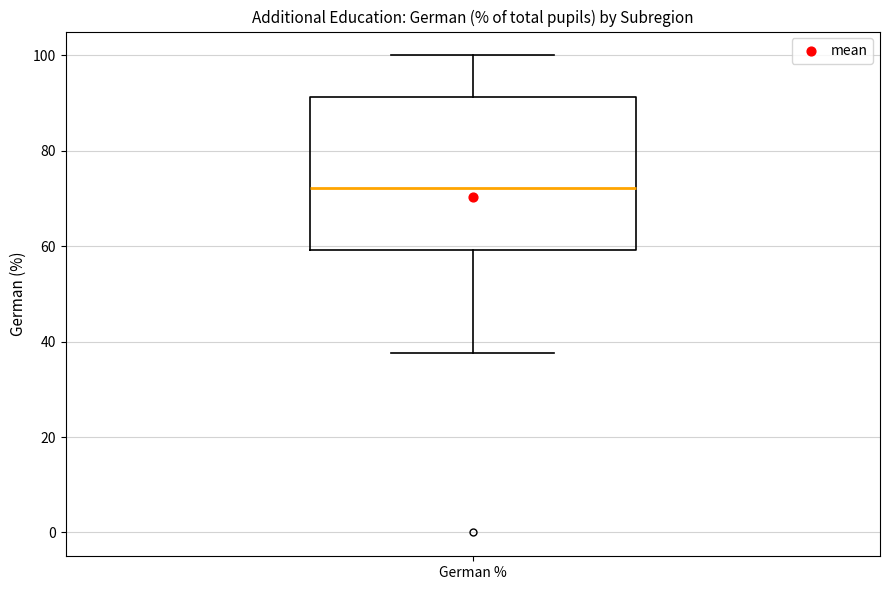

Where does the lower whisker of the box for German % end on the y-axis? The values are not printed on the chart, so give them approximately, as read against the axis.

38